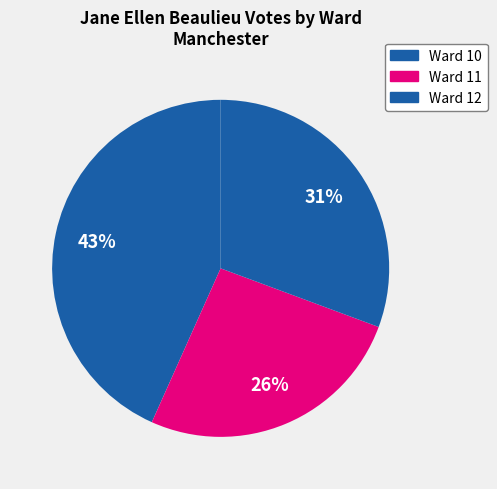

How many slices are in this pie chart?

3